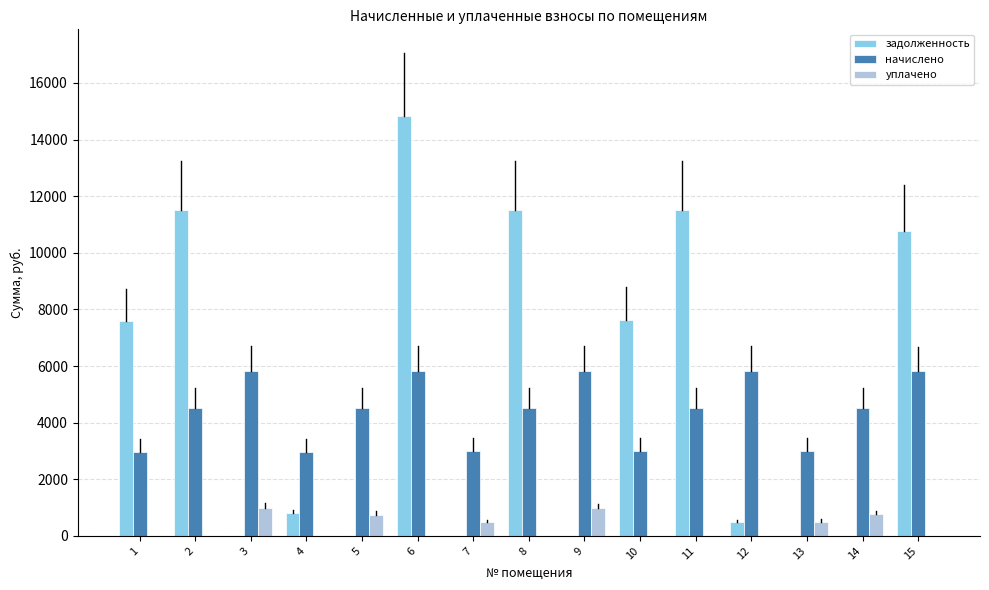

Between 1 and 7, which series saw the biggest shift?

задолженность